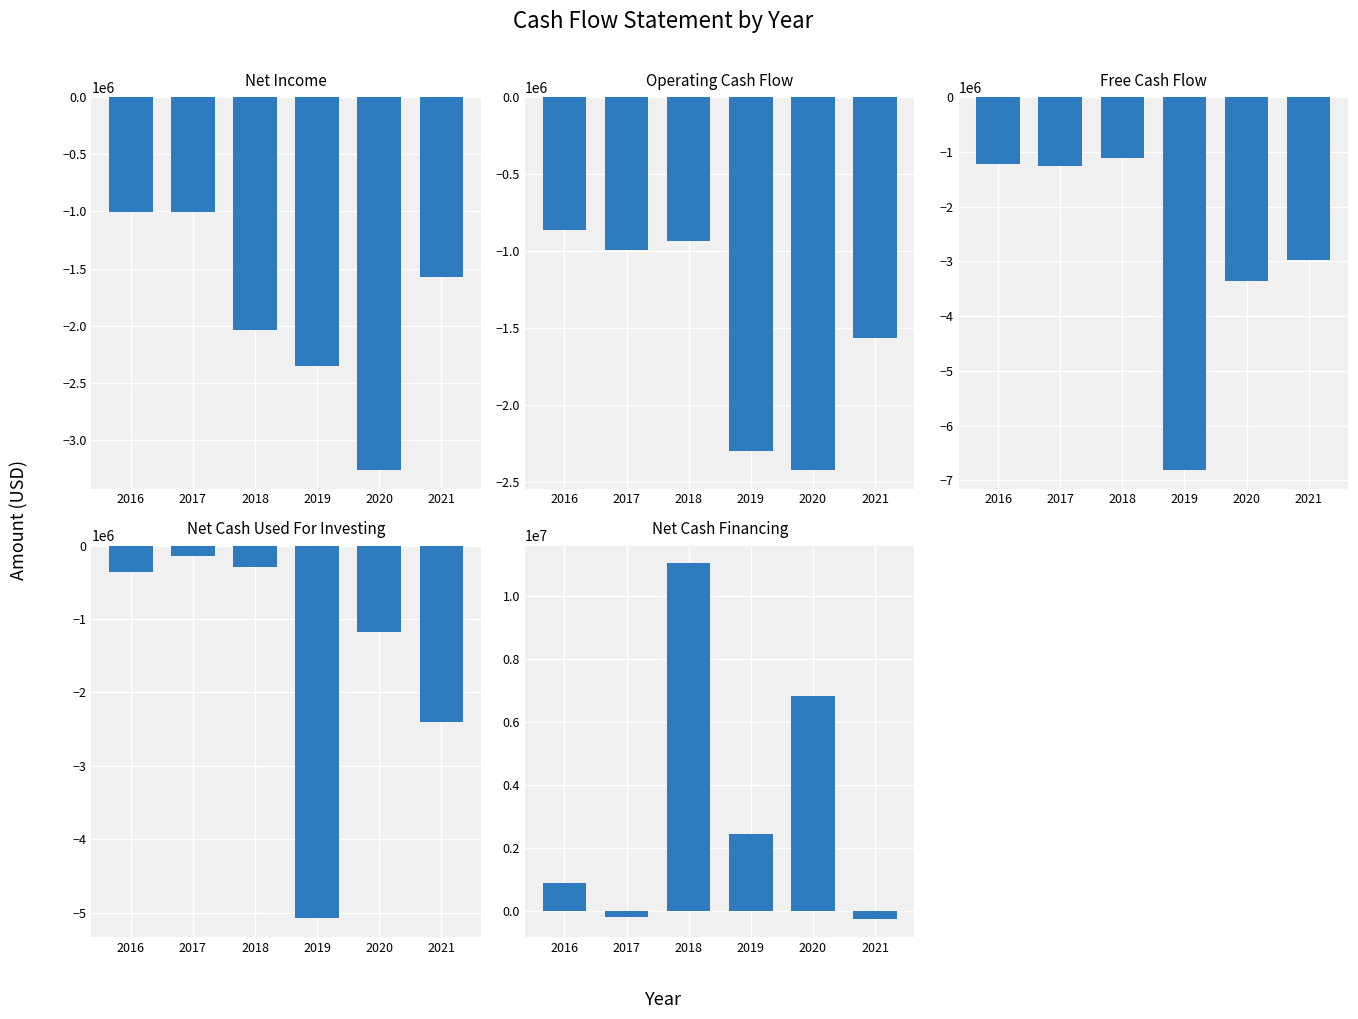

Is it true that Free Cash Flow equals -6812505 at 2019?

True